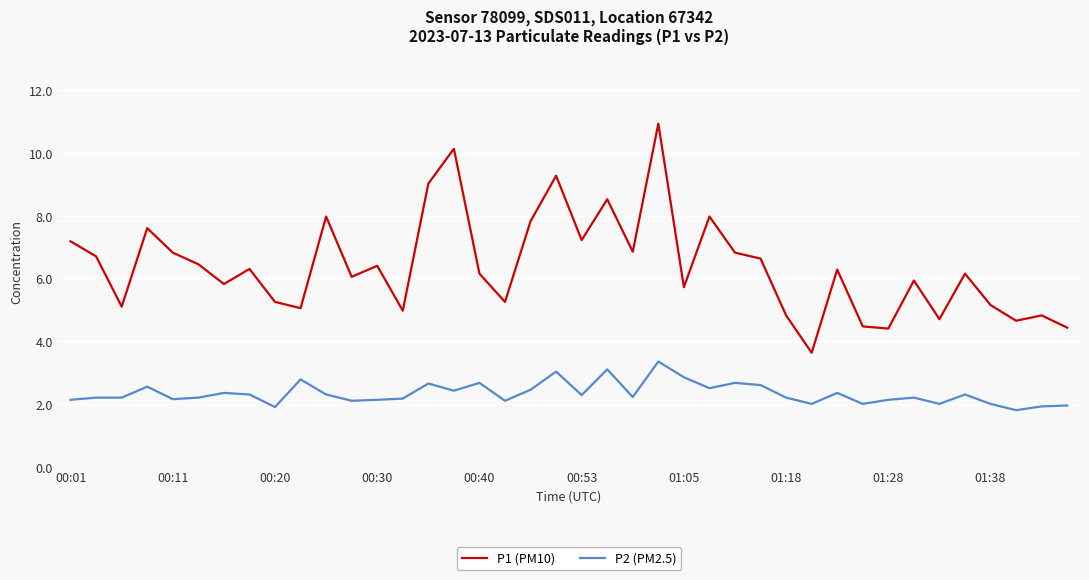

Which series has the widest spread of values?

P1 (PM10)